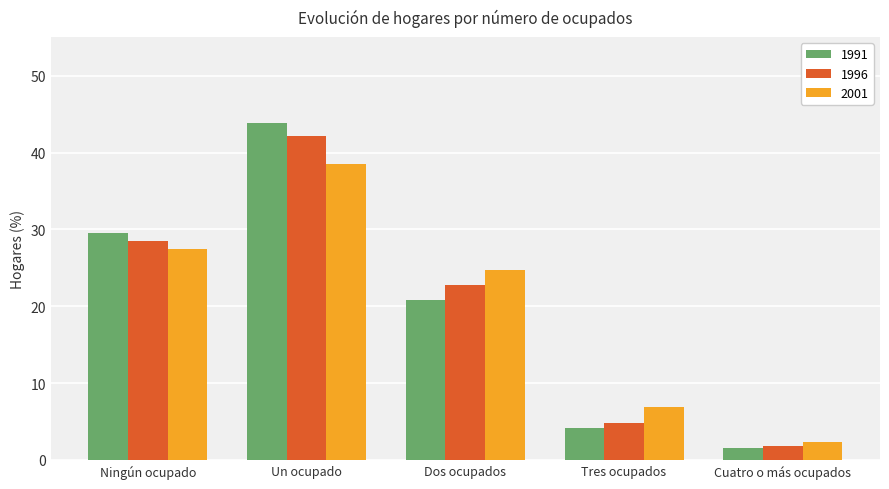

At which category is the sum across all series the highest?

Un ocupado